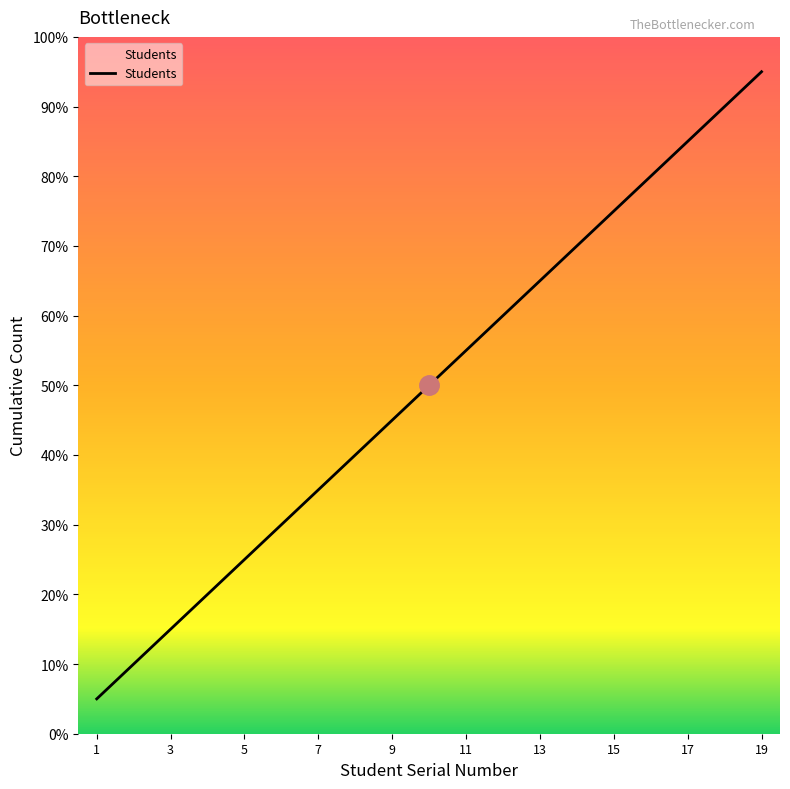

Does the chart display data point markers on the line(s)?

No